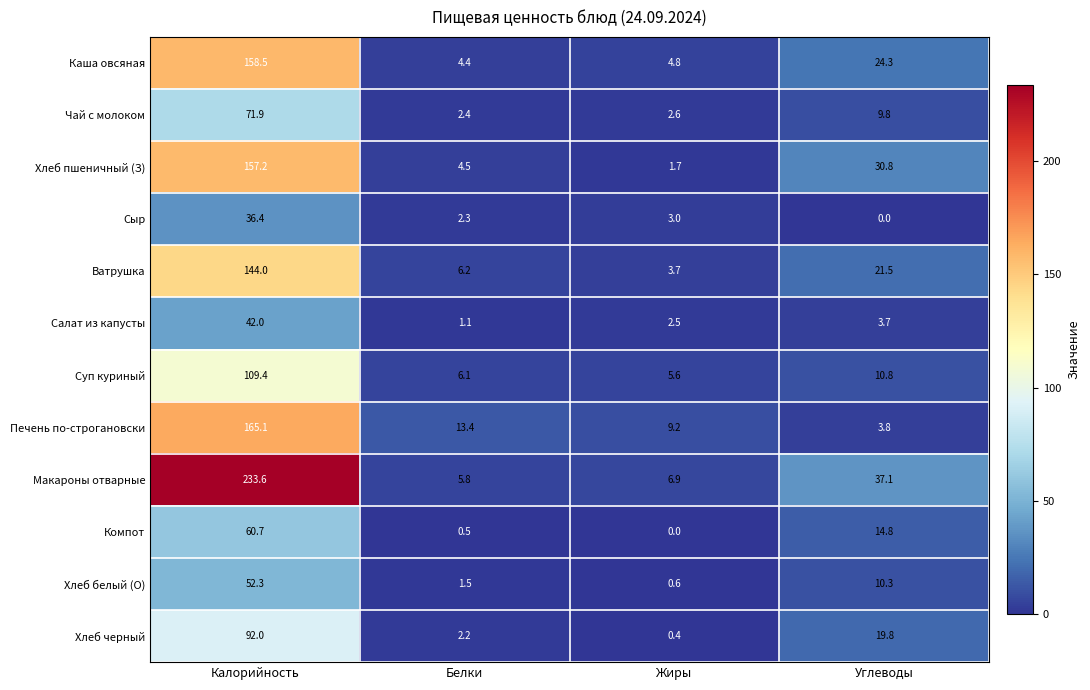

Is the value of Хлеб белый (О) at Белки greater than the value of Хлеб пшеничный (З) at Углеводы?

No